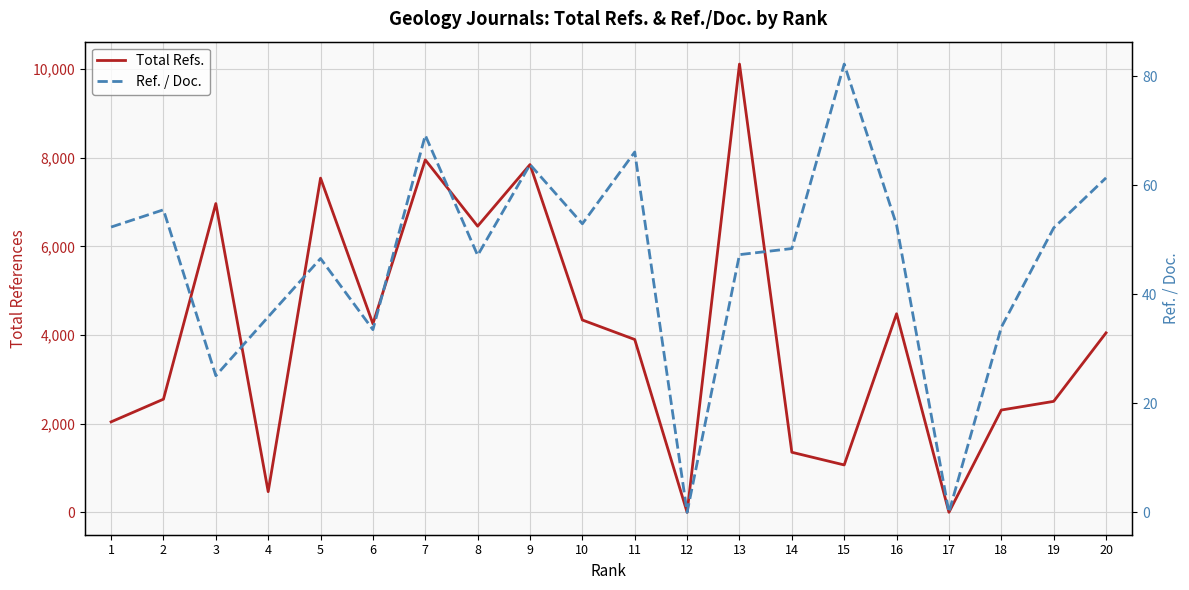

Where is the first local maximum for Ref. / Doc.?

2